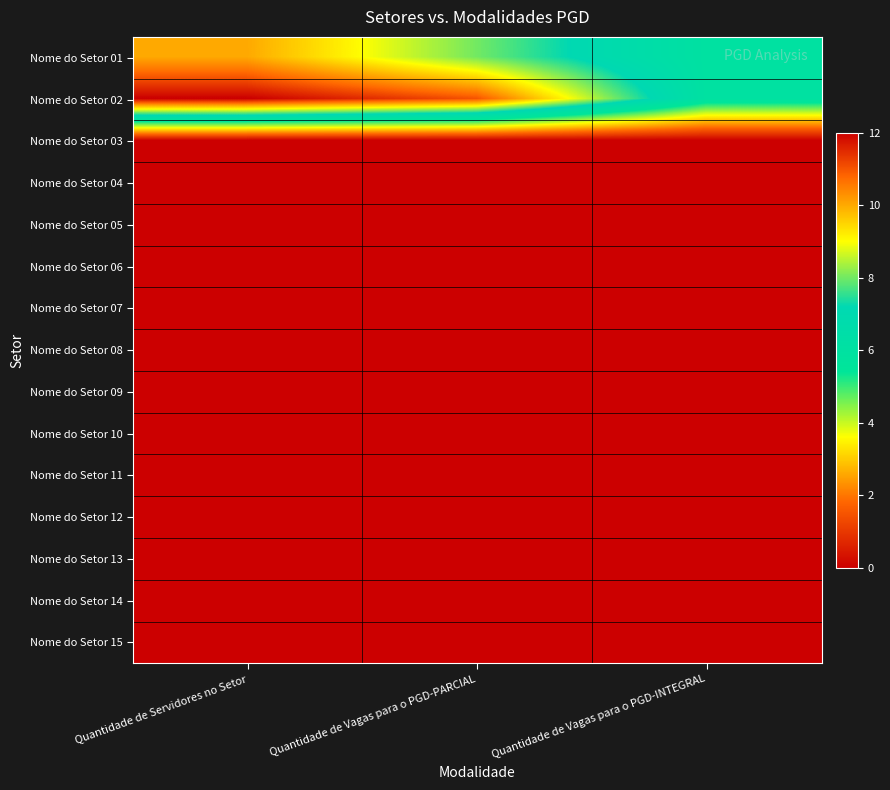

Rank the series at Quantidade de Servidores no Setor from lowest to highest value.

Nome do Setor 03, Nome do Setor 04, Nome do Setor 05, Nome do Setor 06, Nome do Setor 07, Nome do Setor 08, Nome do Setor 09, Nome do Setor 10, Nome do Setor 11, Nome do Setor 12, Nome do Setor 13, Nome do Setor 14, Nome do Setor 15, Nome do Setor 01, Nome do Setor 02